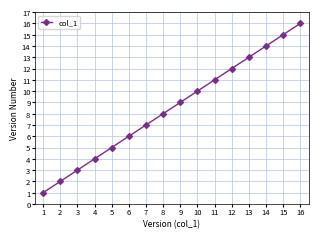

Rank the categories by value from highest to lowest.

16, 15, 14, 13, 12, 11, 10, 9, 8, 7, 6, 5, 4, 3, 2, 1